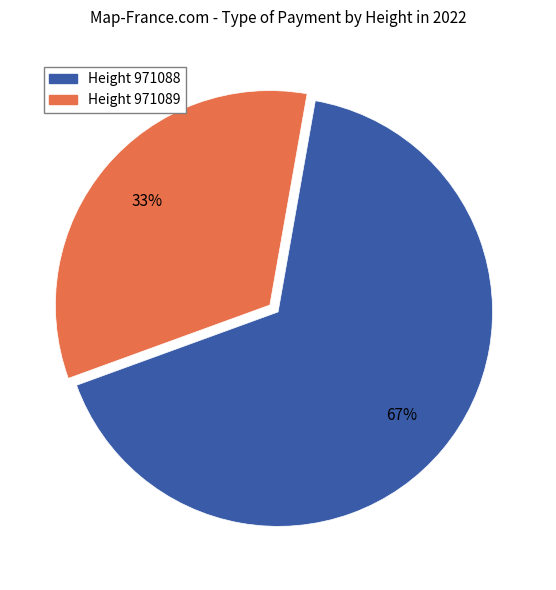

To the nearest percent, what is the average slice percentage?

50%